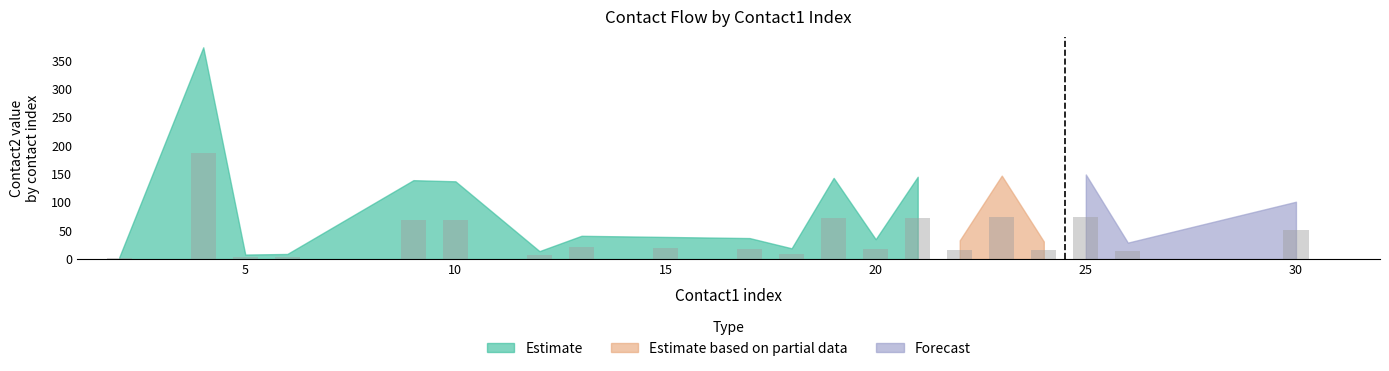

What is the value of the Estimate bar at the 2nd from the left?

373